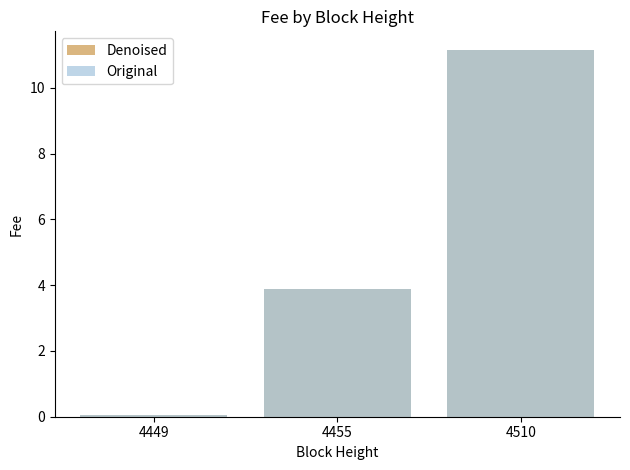

What is the value of the Original bar at the 3rd from the left?

11.2